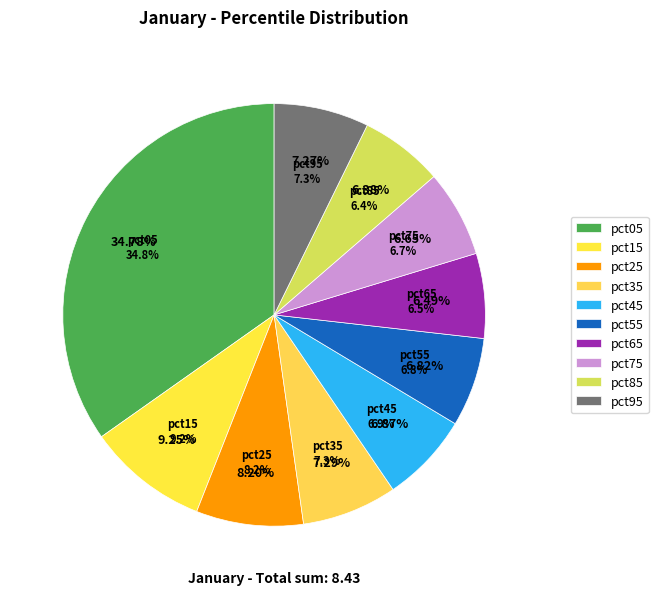

Rank the categories by value from highest to lowest.

pct05, pct15, pct25, pct35, pct95, pct45, pct55, pct75, pct65, pct85